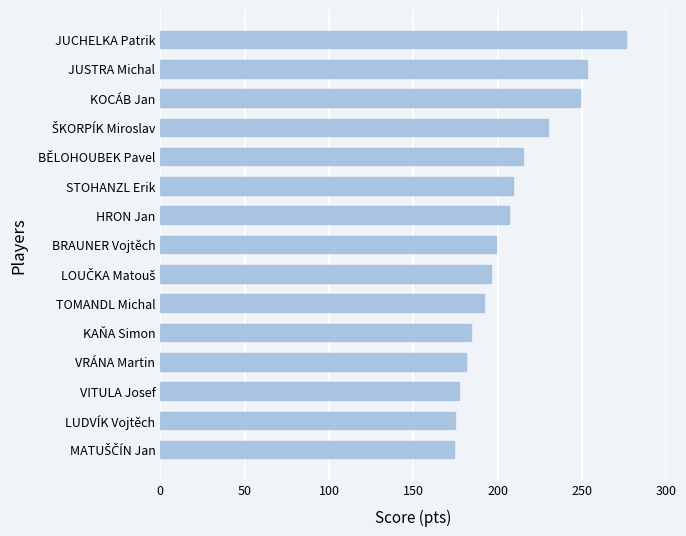

What is the change in value from VITULA Josef to BRAUNER Vojtěch?

+22